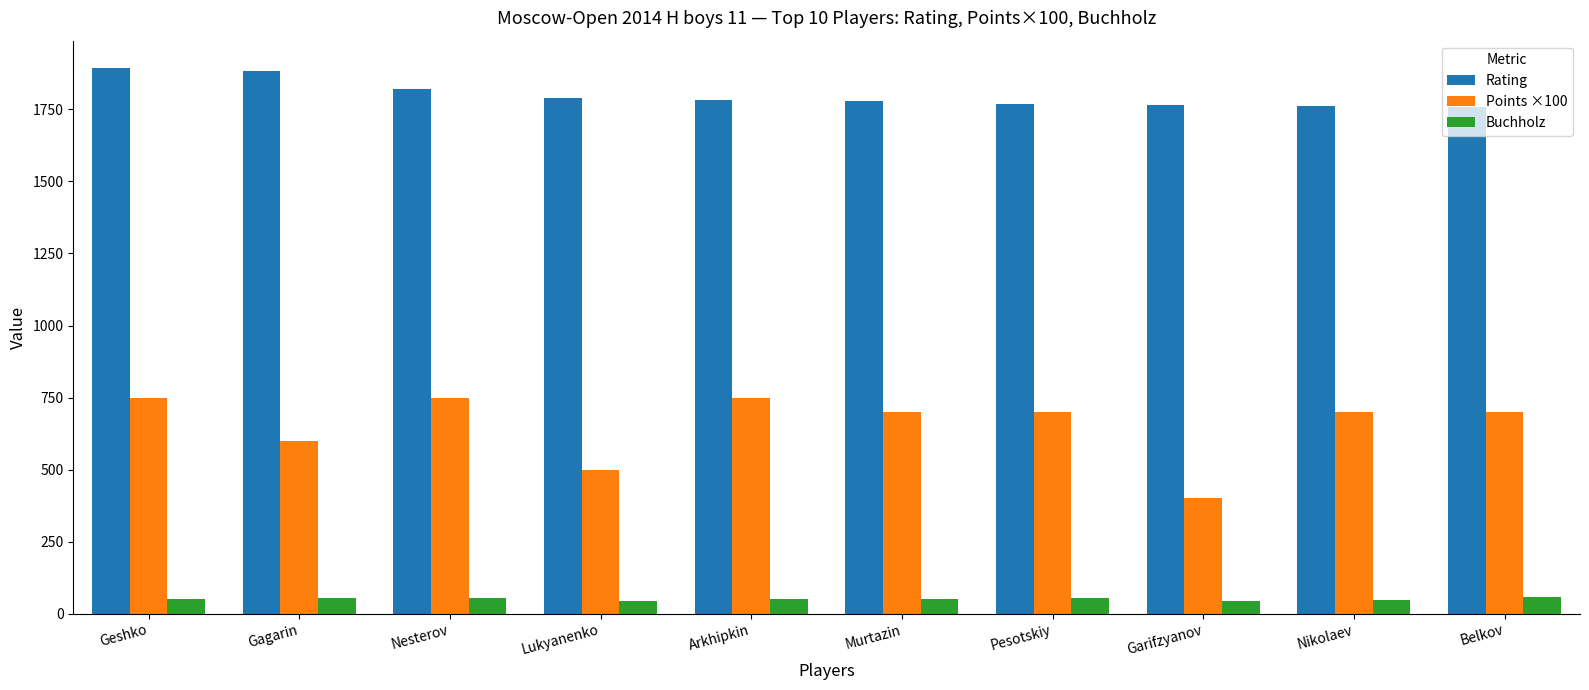

What value does the Buchholz series have at Geshko?

50.0